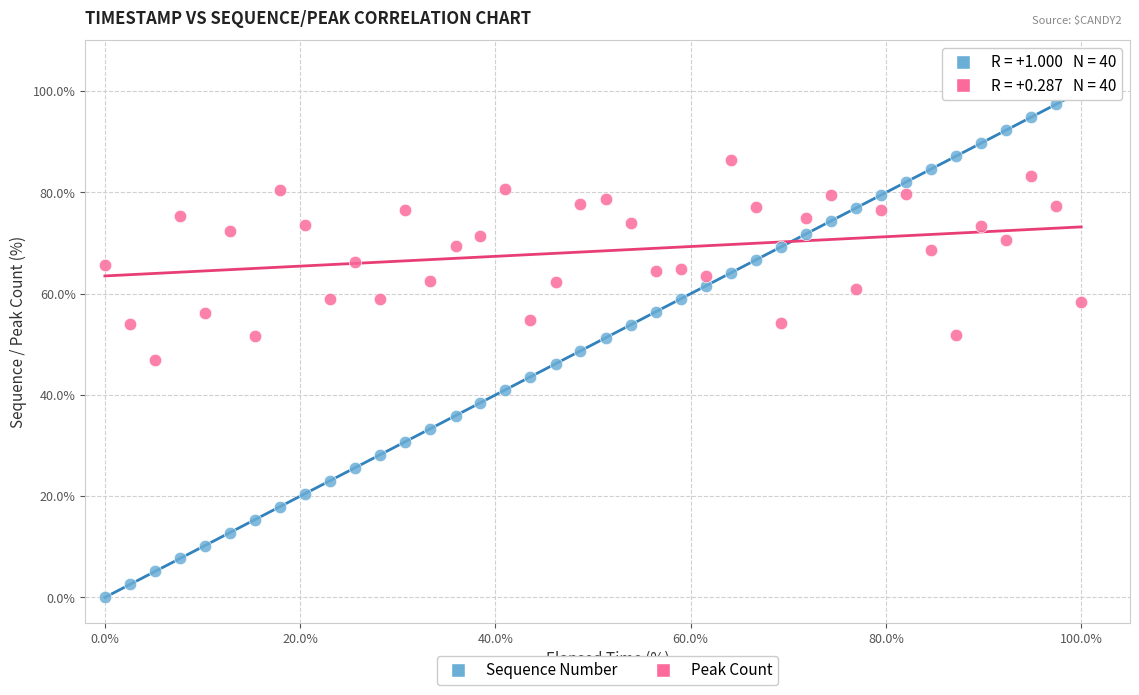

Across all data points, what is the range of X values (max minus min)?

100.0